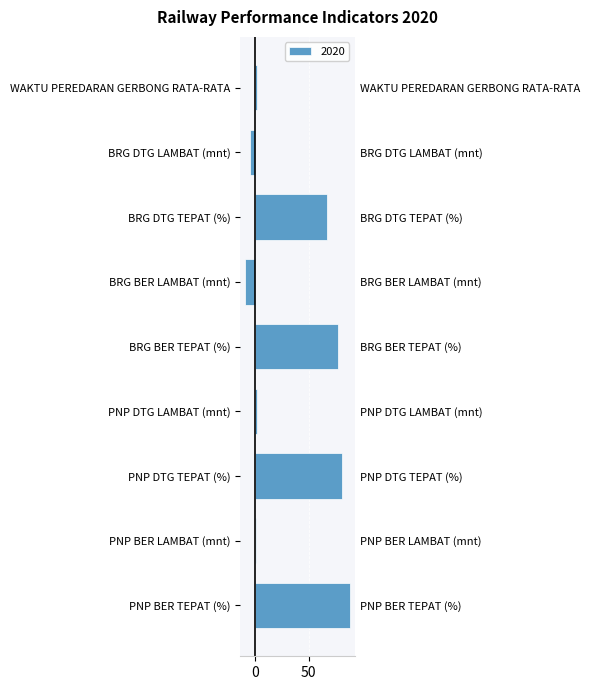

Reading left to right, list all the values displayed in this chart.

88	1	81	2	77	-9	67	-5	2